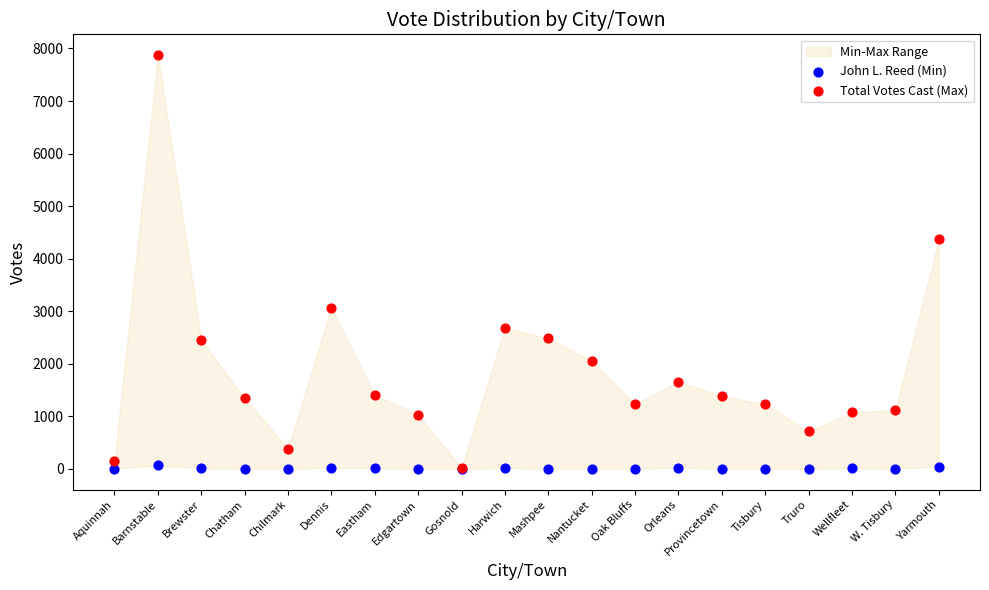

Across all series, what Y value is closest to 3937?

4370